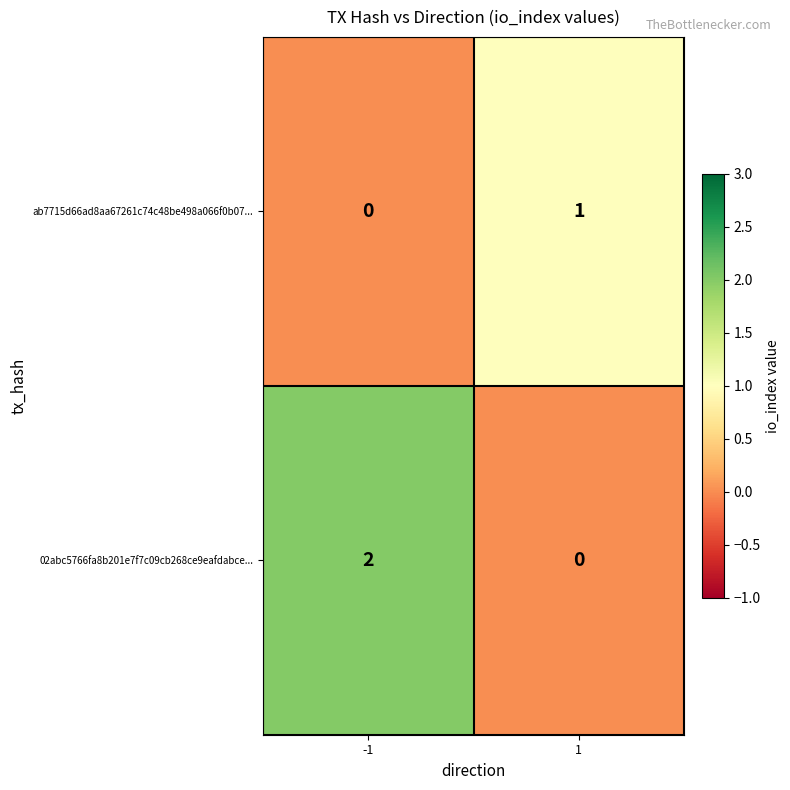

Rank the series by their maximum value, from lowest to highest.

ab7715d66ad8aa67261c74c48be498a066f0b07..., 02abc5766fa8b201e7f7c09cb268ce9eafdabce...